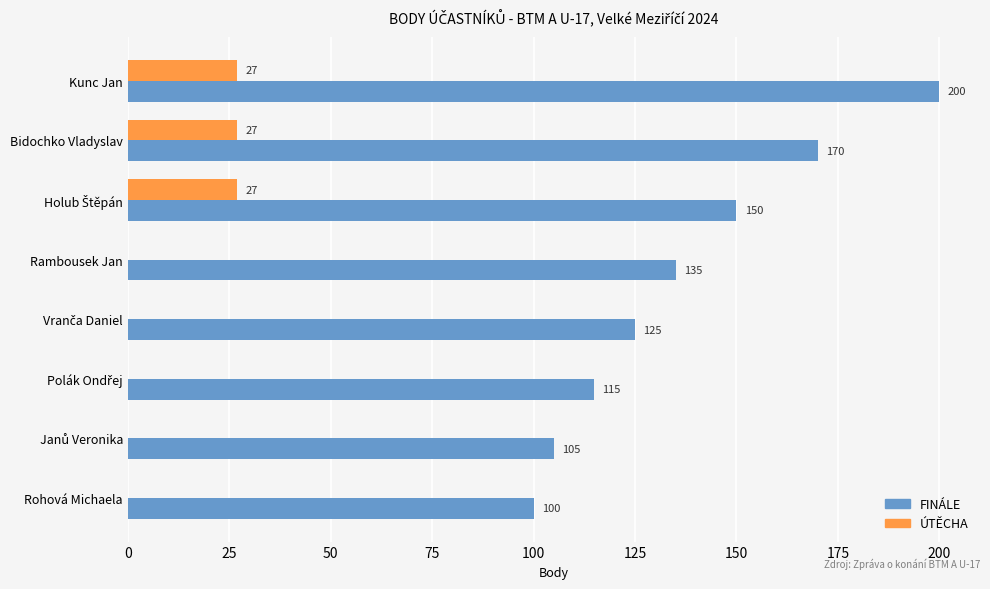

What is the sum of all FINÁLE values?

1100